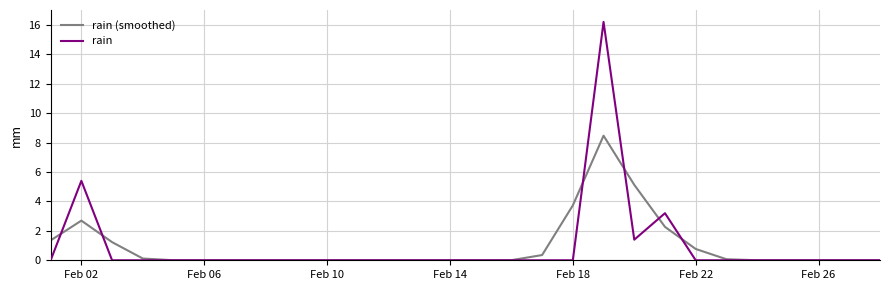

Which series has the largest range (max minus min)?

rain